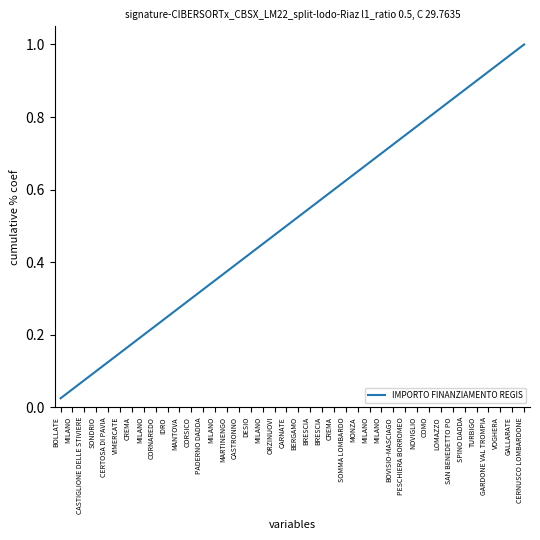

Count the number of data series in this chart.

1